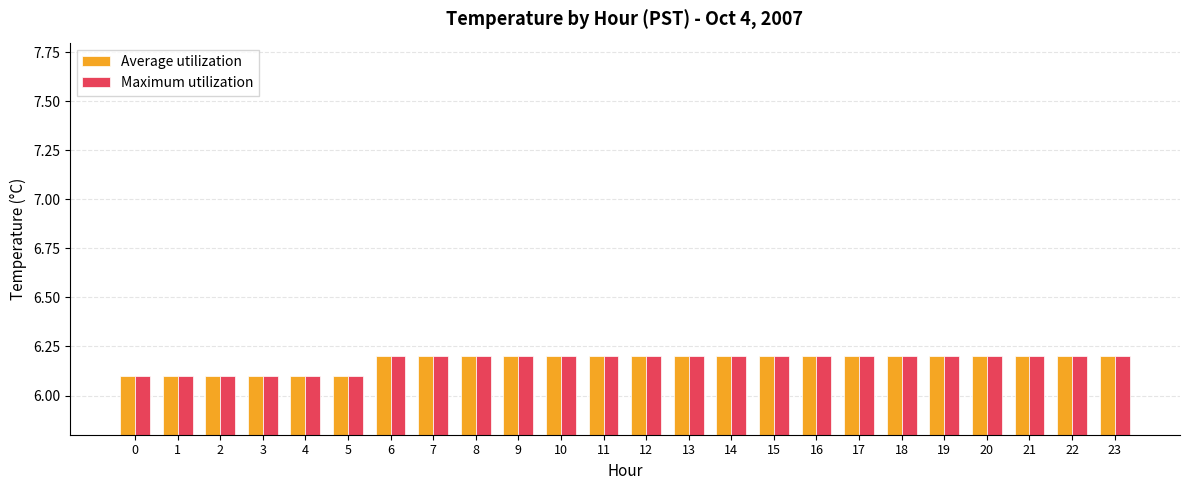

Reading left to right, list all the values displayed in this chart.

Average utilization: 6.1	6.1	6.1	6.1	6.1	6.1	6.2	6.2	6.2	6.2	6.2	6.2	6.2	6.2	6.2	6.2	6.2	6.2	6.2	6.2	6.2	6.2	6.2	6.2
Maximum utilization: 6.1	6.1	6.1	6.1	6.1	6.1	6.2	6.2	6.2	6.2	6.2	6.2	6.2	6.2	6.2	6.2	6.2	6.2	6.2	6.2	6.2	6.2	6.2	6.2